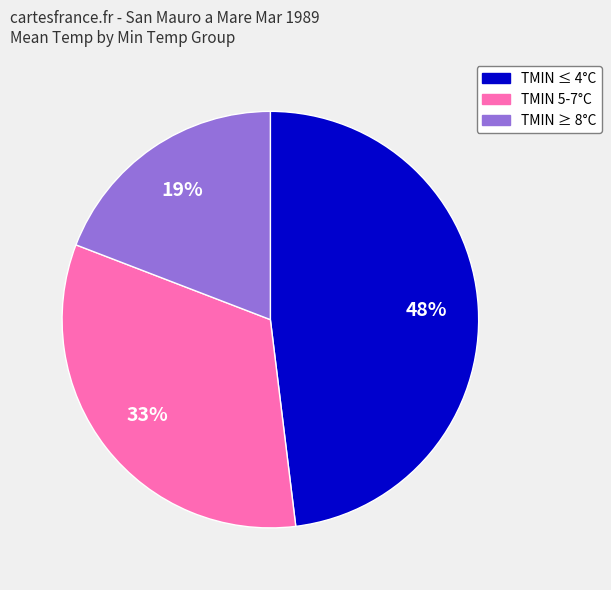

The TMIN ≤ 4°C slice represents 48% of the pie. True or false?

True